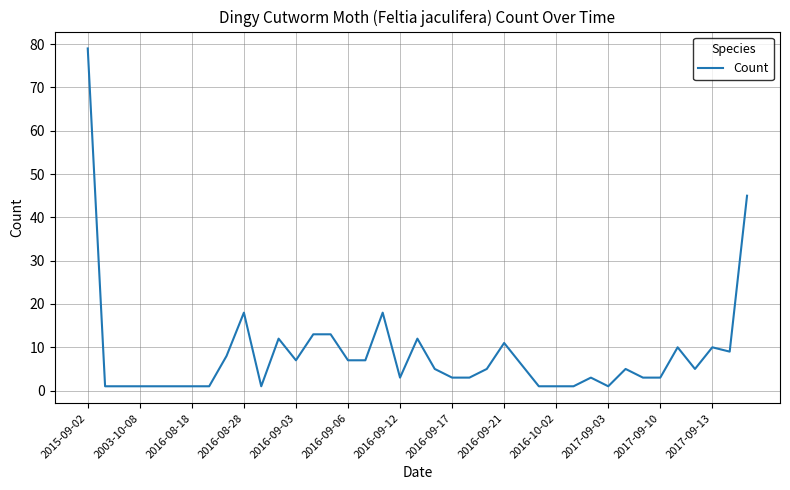

What is the maximum value shown in the chart?

79